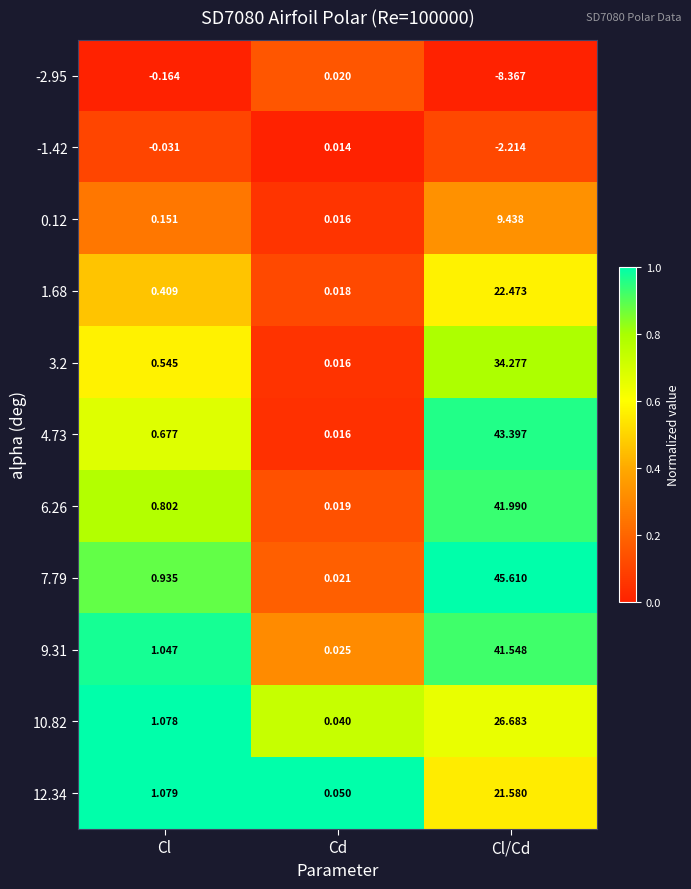

At which label is 3.2 closest to 17?

Cl